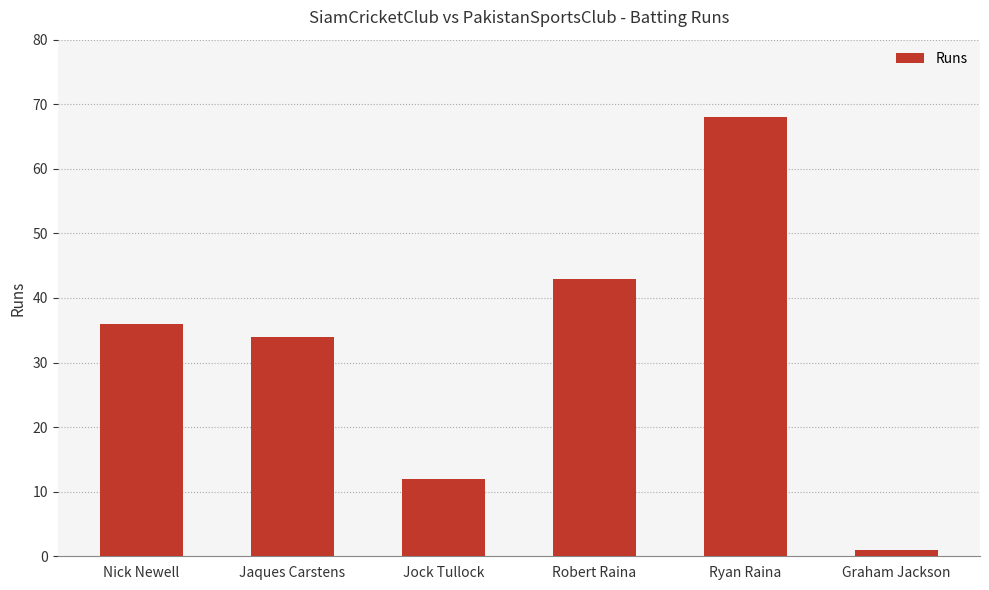

Between Jaques Carstens and Jock Tullock, which is larger?

Jaques Carstens